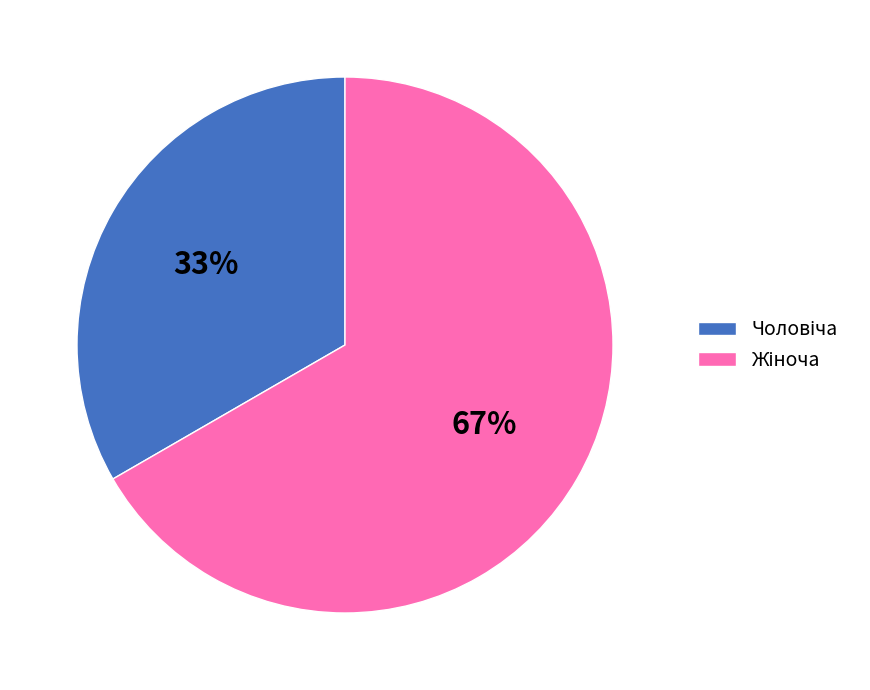

To the nearest percent, what is the average slice percentage?

50%